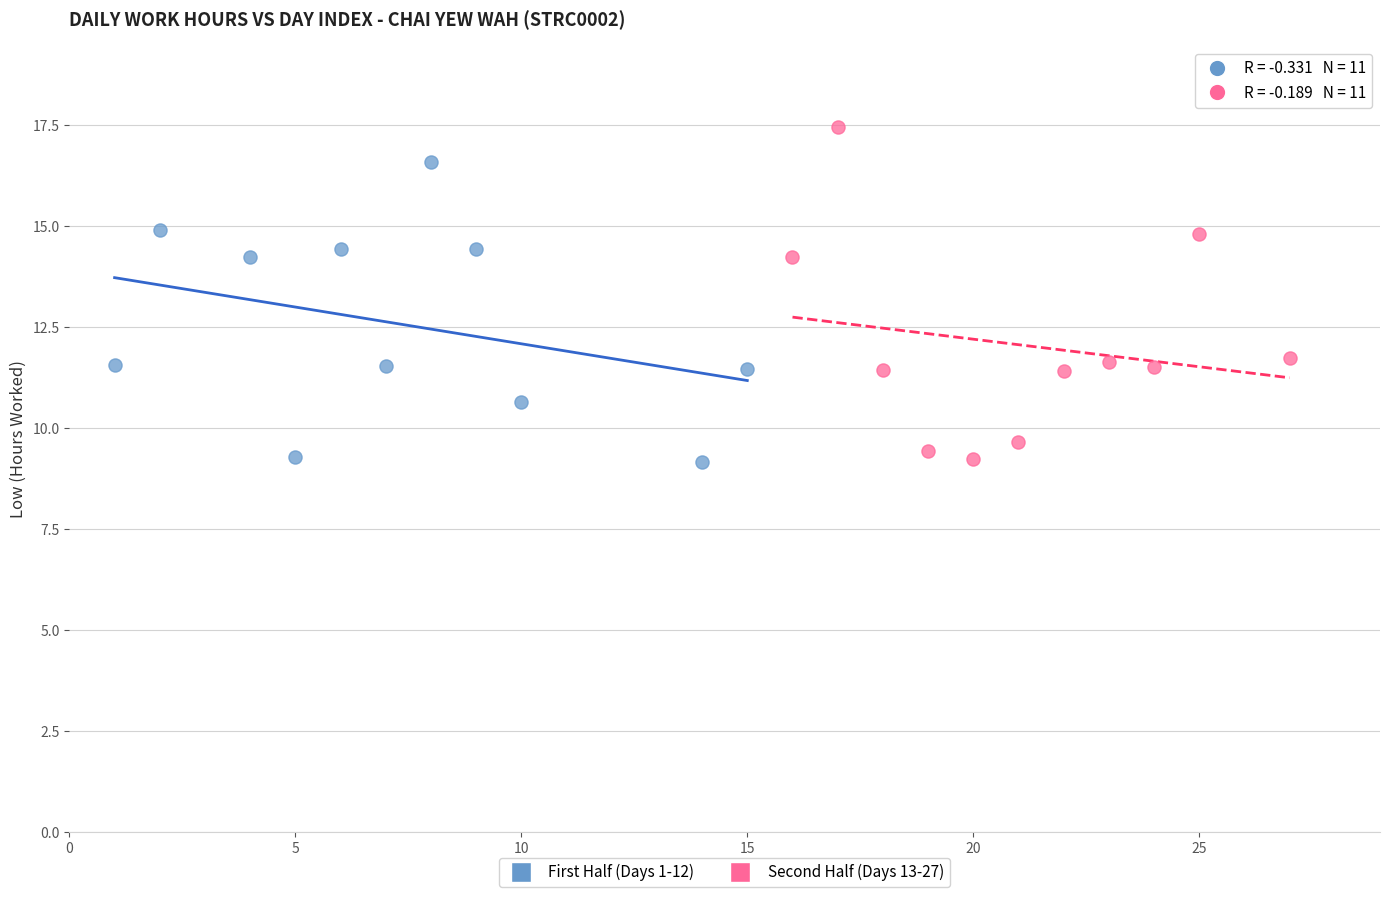

Which series reaches the maximum Y coordinate?

Second Half (Days 13-27)